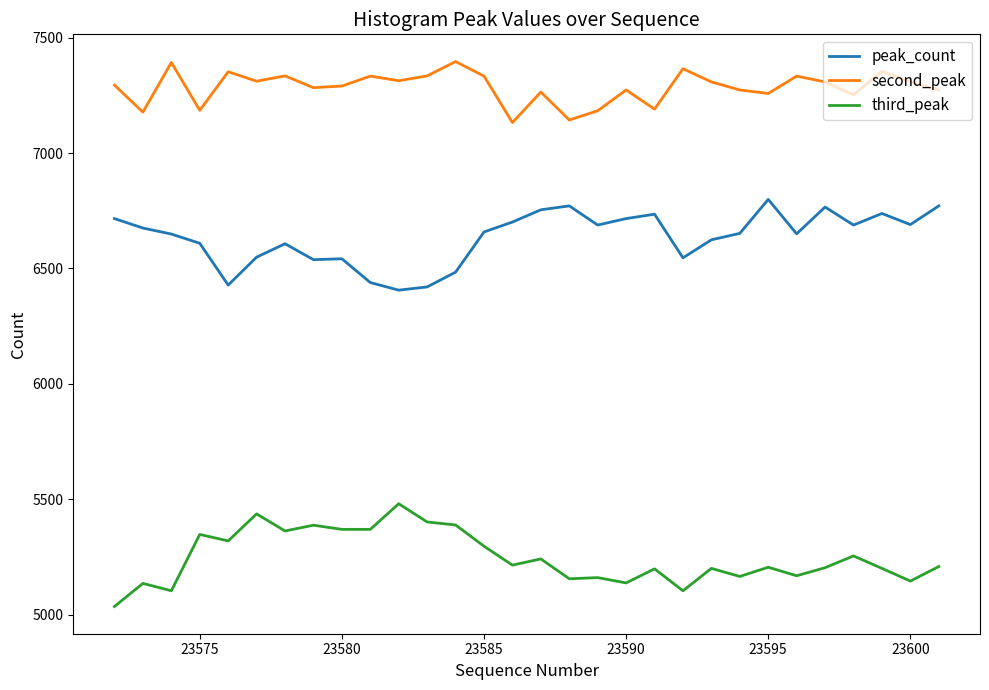

What is the difference between the maximum and minimum values in the third_peak series?

445